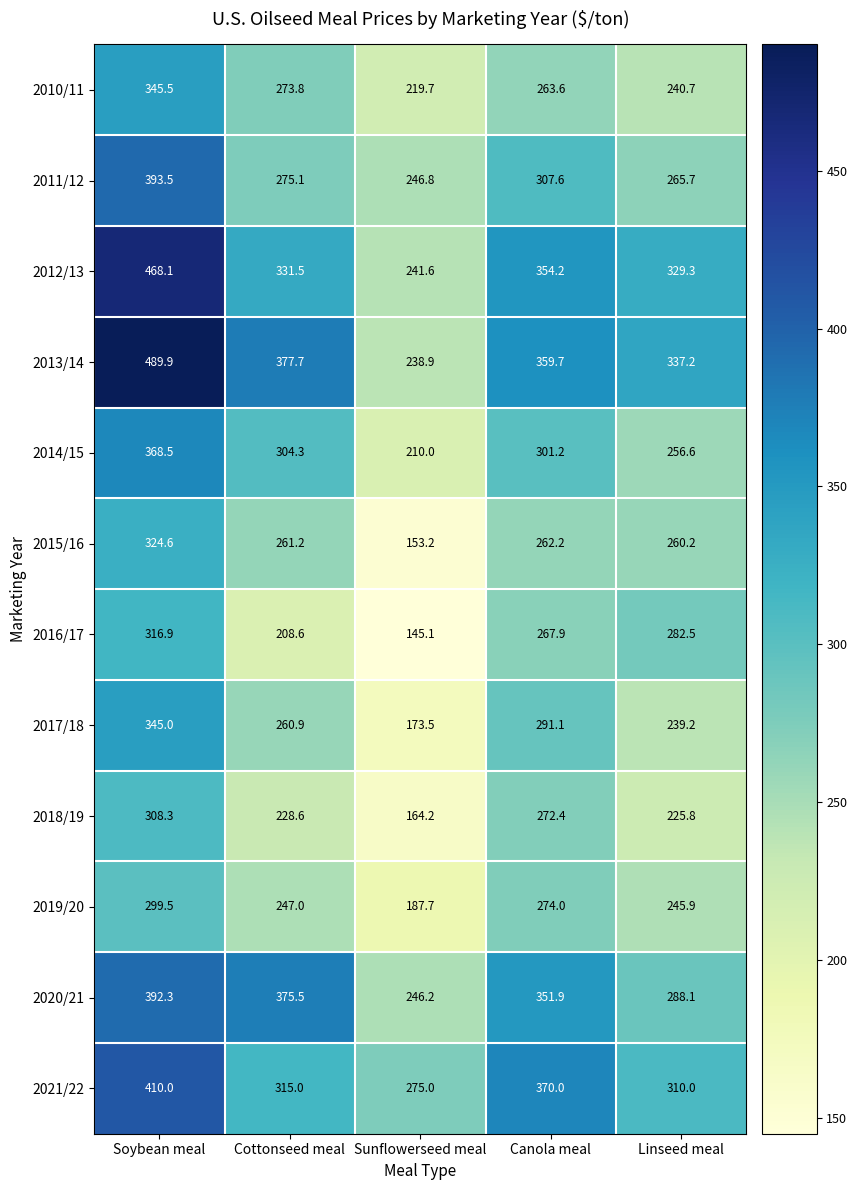

List the series in order of their peak value, lowest first.

2019/20, 2018/19, 2016/17, 2015/16, 2017/18, 2010/11, 2014/15, 2020/21, 2011/12, 2021/22, 2012/13, 2013/14